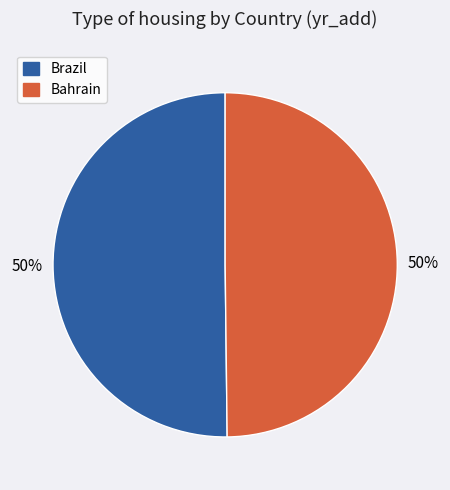

Is it true that Brazil is 38% of the pie?

False